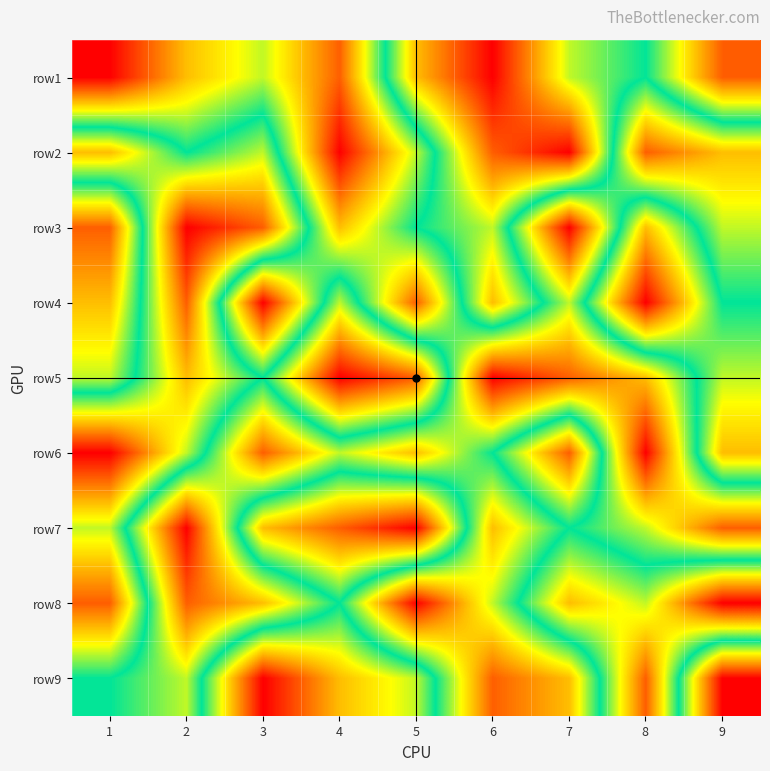

How many series are shown in this chart?

9